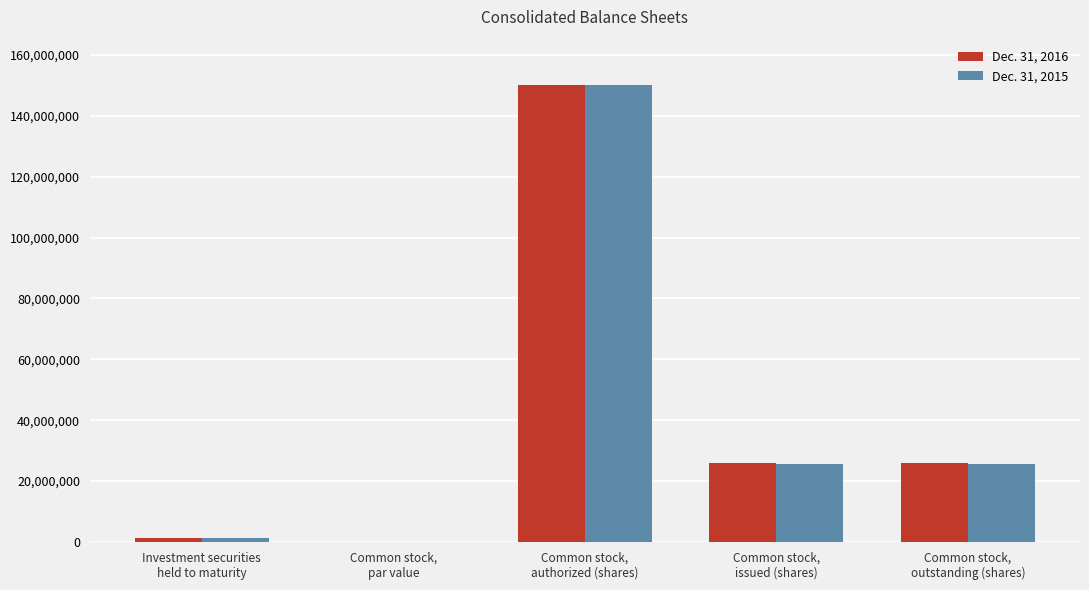

The value of Dec. 31, 2015 at Common stock,
issued (shares) is 25528000. True or false?

True